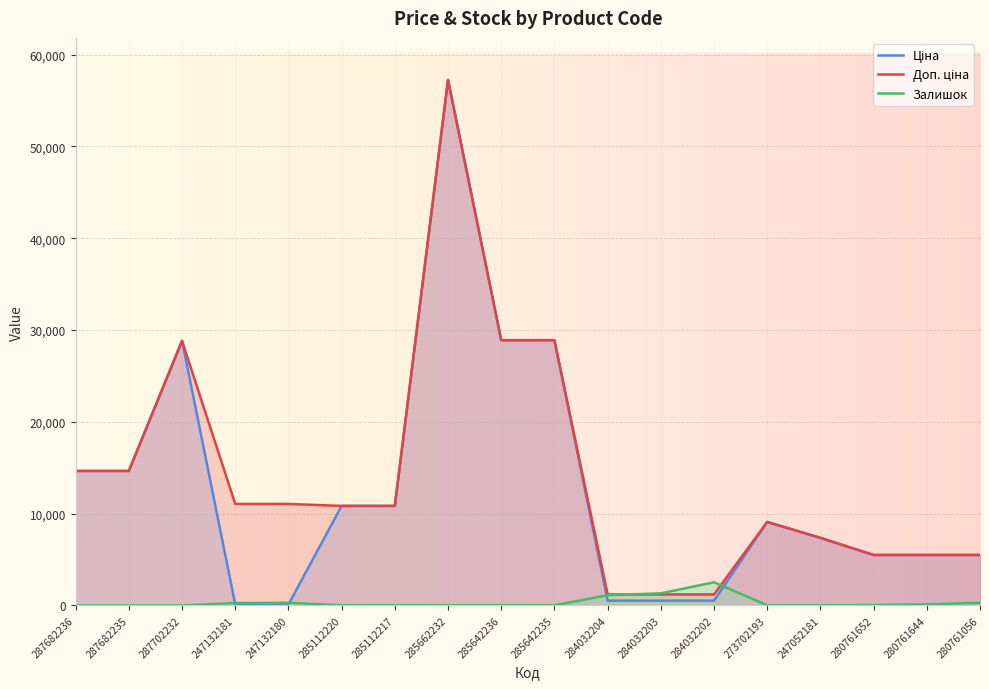

What is the total value across all series at 247052181?

14740.4